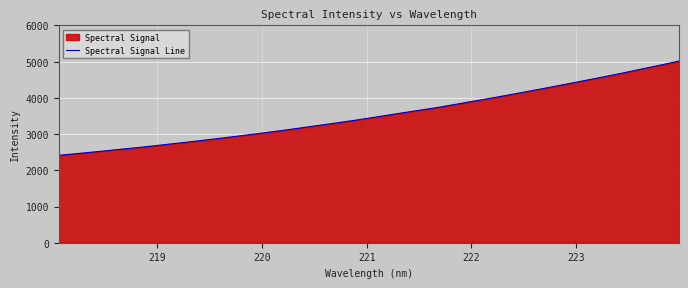

What is the maximum value shown in the chart?

5015.6